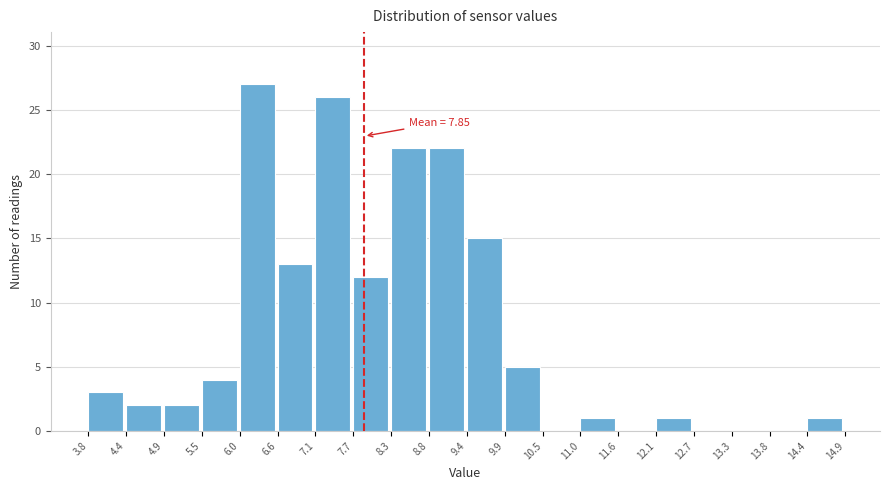

Over which range of the x-axis is the bar tallest?

6.0 to 6.6